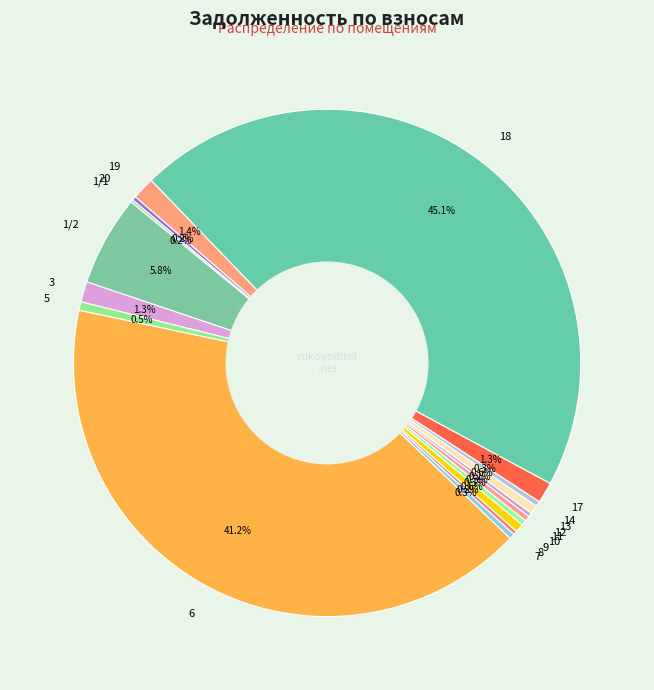

Is it true that 1/2 is 1% of the pie?

False